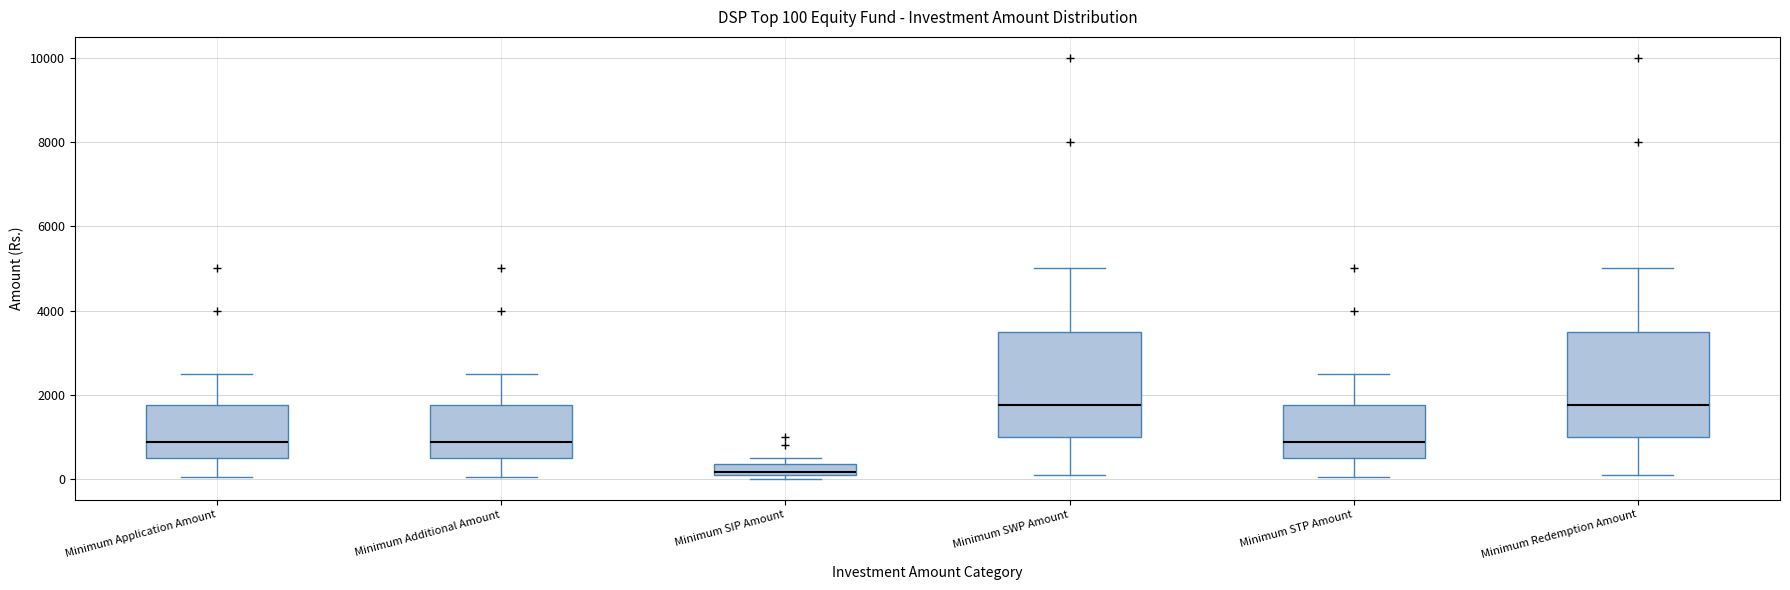

Which box's median line is the lowest?

Minimum SIP Amount